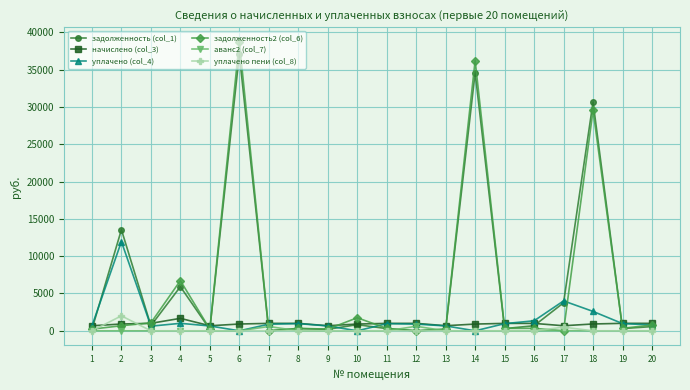

Which series has the widest spread of values?

задолженность2 (col_6)